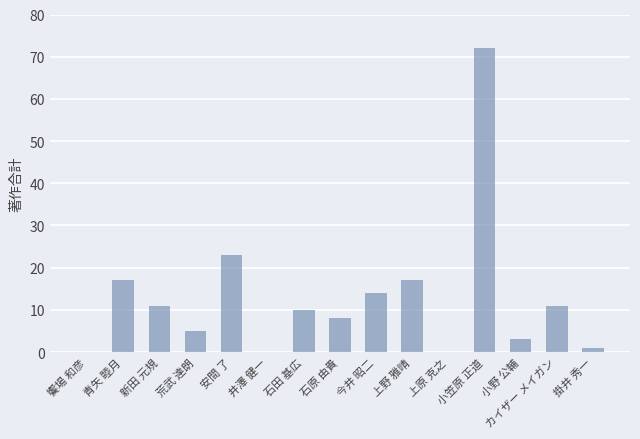

Which has a higher value, 今井 昭二 or 新田 元規?

今井 昭二